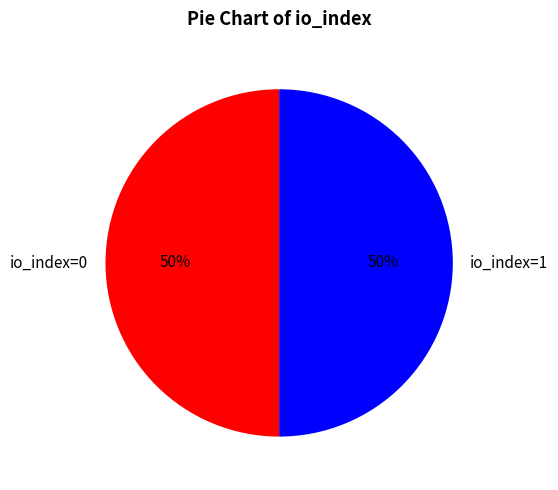

To the nearest percent, what portion does io_index=1 represent?

50%